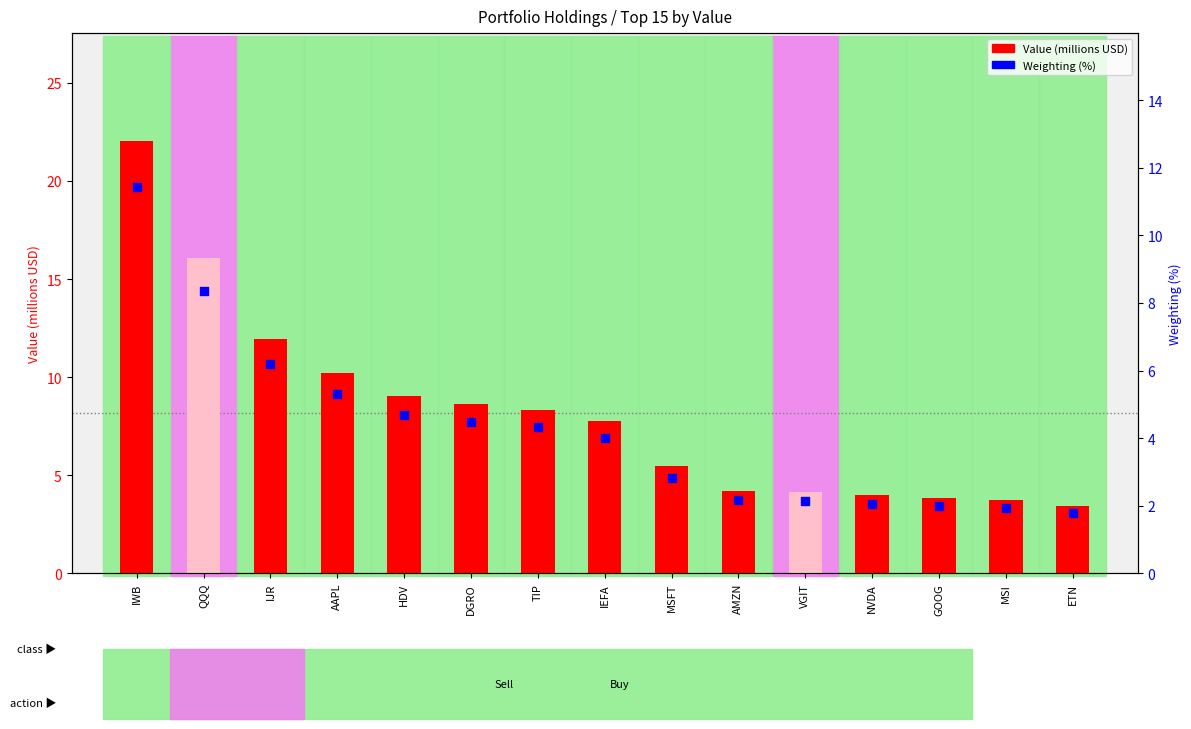

At which category is the sum across all series the highest?

IWB